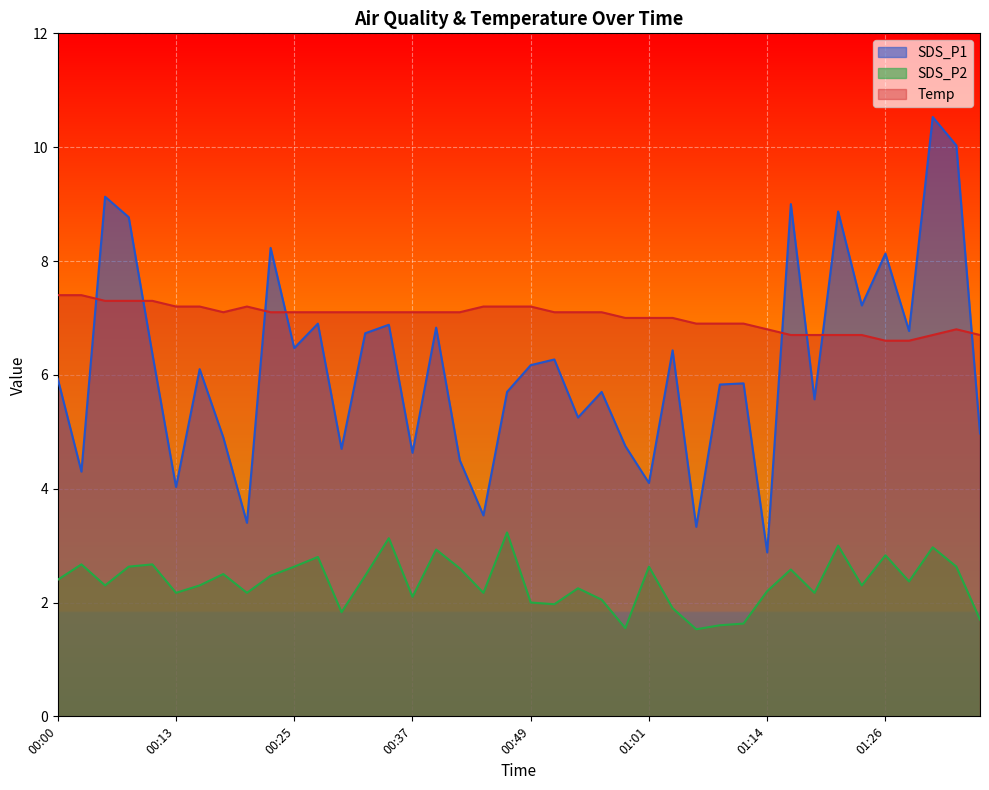

At which category is the sum across all series the highest?

01:31